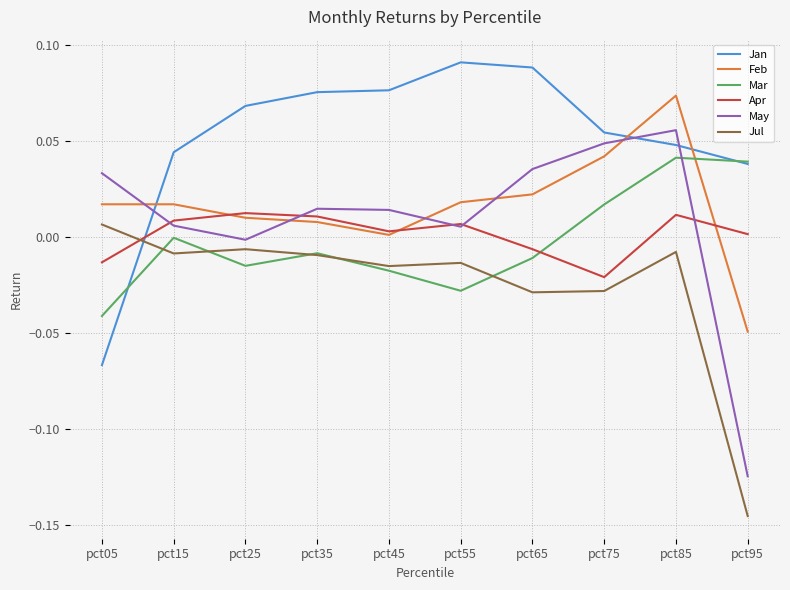

Between pct15 and pct55, which series saw the biggest shift?

Jan